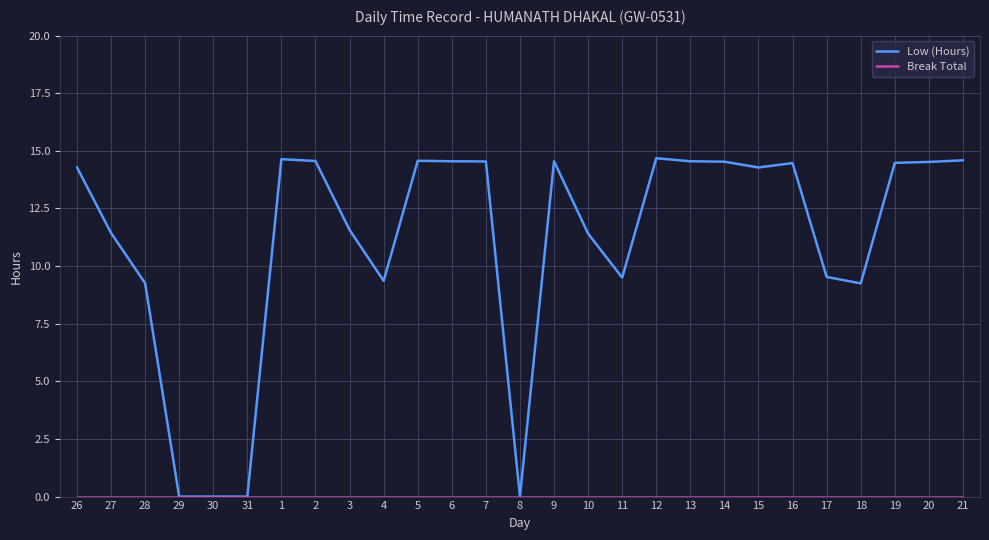

What is the difference between the highest and lowest values at 28?

9.3